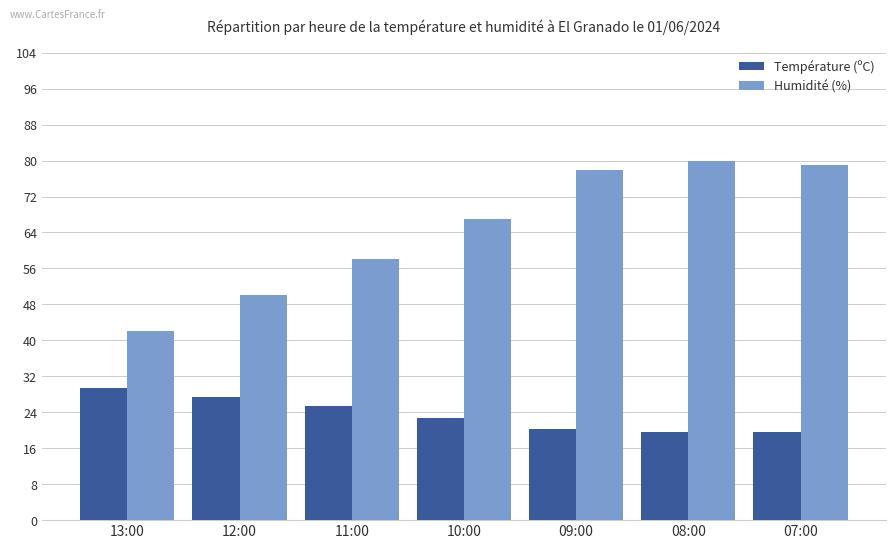

What is the label of the 5th bar from the left?

09:00